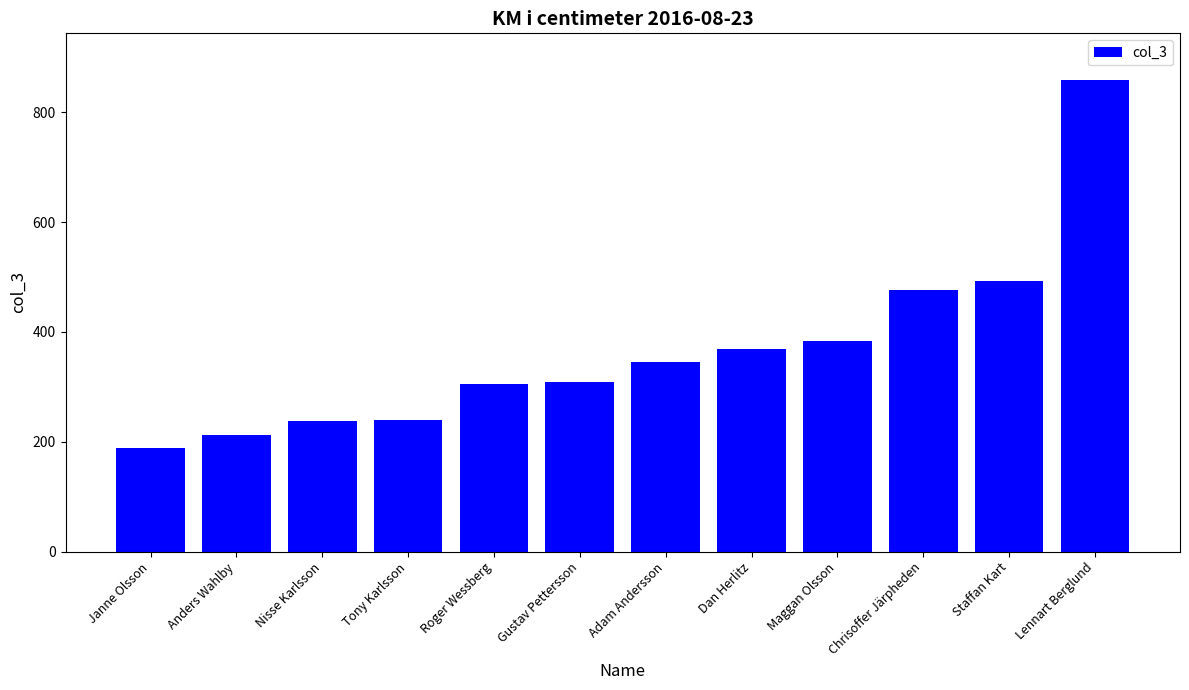

What is the sum of all values?

4418